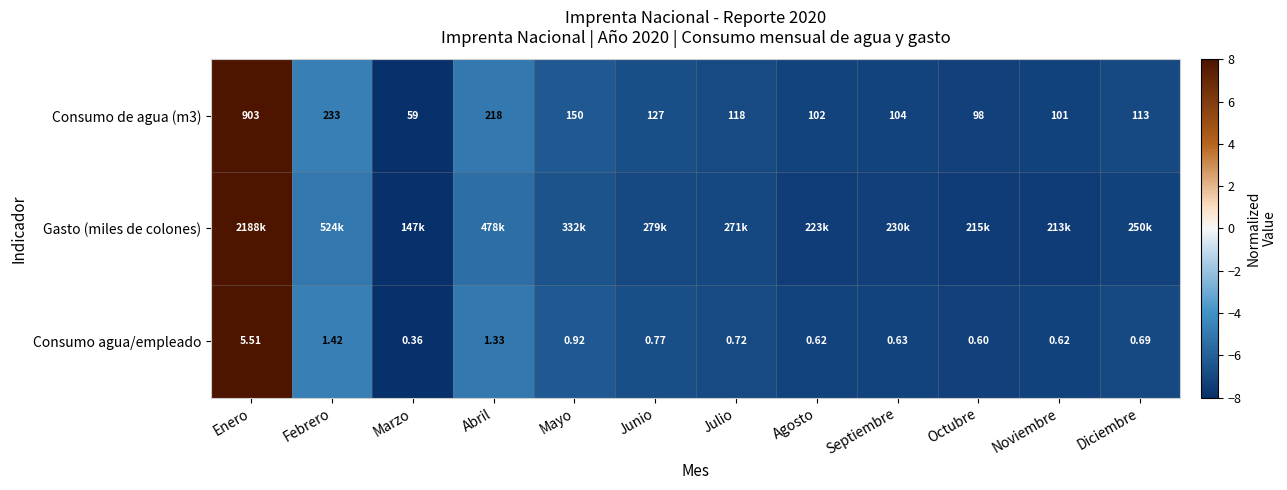

Rank the categories by Consumo de agua (m3) value from highest to lowest.

Enero, Febrero, Abril, Mayo, Junio, Julio, Diciembre, Septiembre, Agosto, Noviembre, Octubre, Marzo